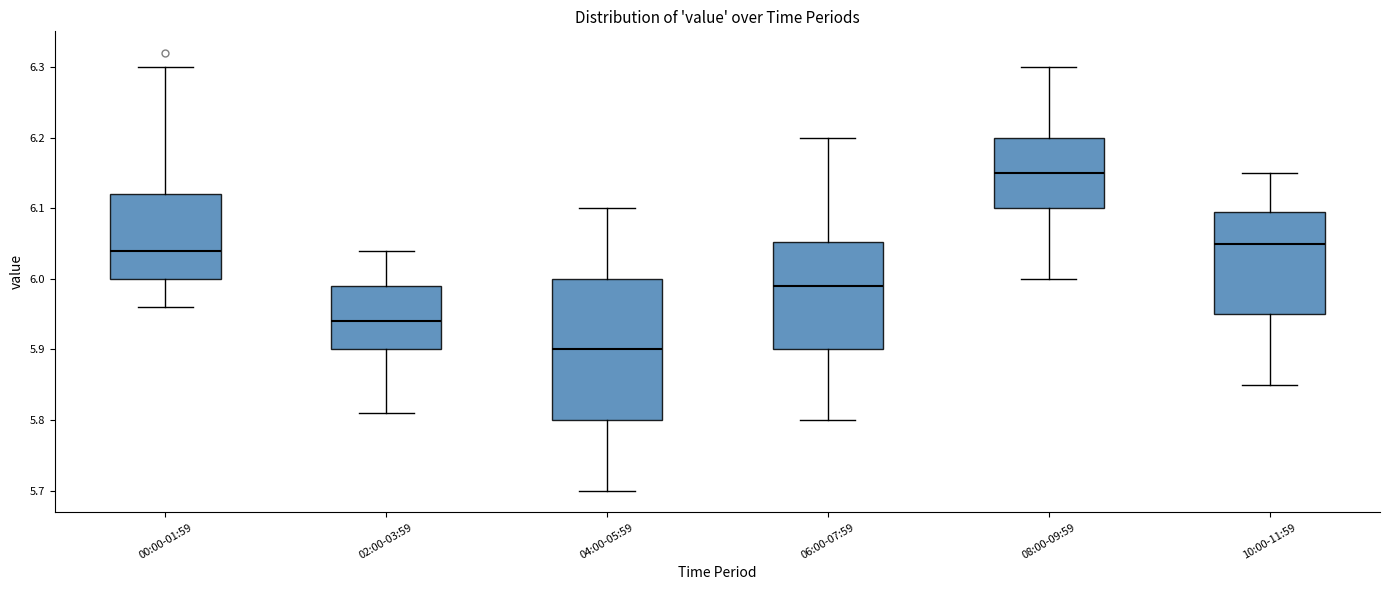

Which box has the lowest median line?

04:00-05:59